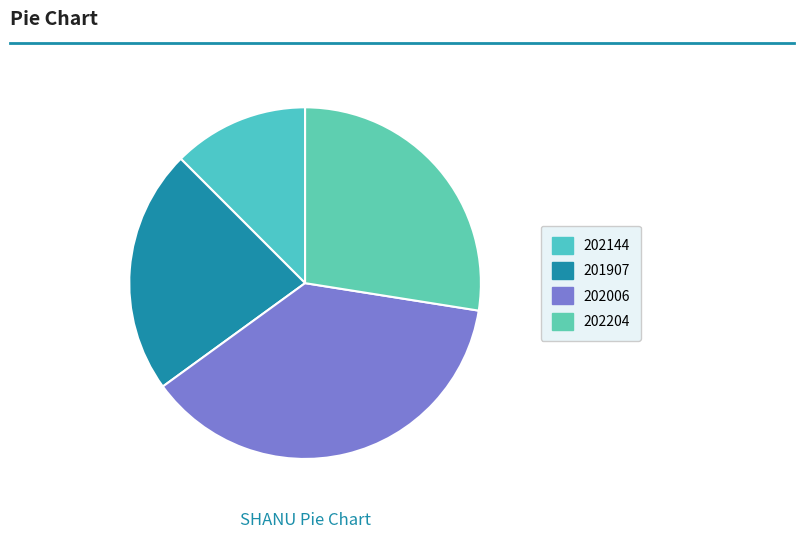

What is the ratio of the value at 202006 to the value at 201907?

1.7